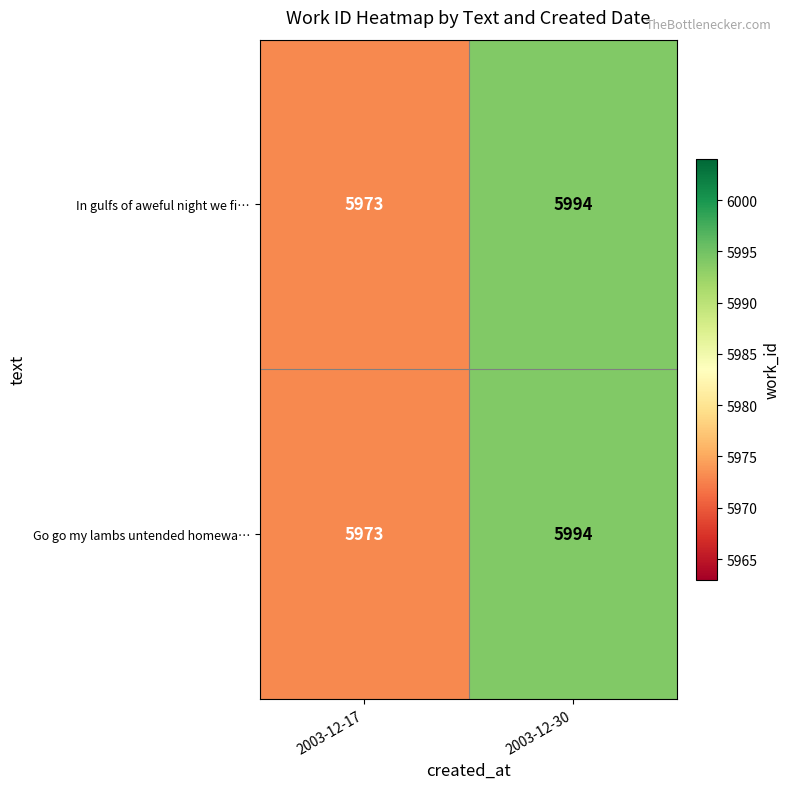

Reading right to left, what are all the values shown in this chart?

In gulfs of aweful night we fi…: 5994	5973
Go go my lambs untended homewa…: 5994	5973